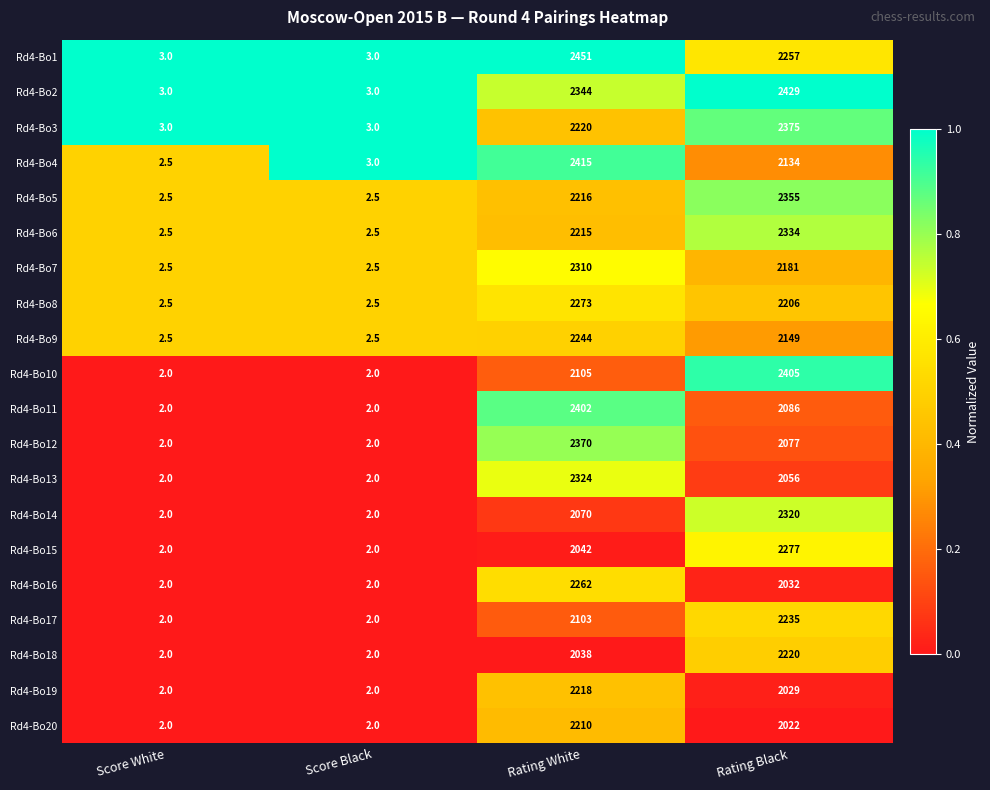

Which series has the largest range (max minus min)?

Rd4-Bo1